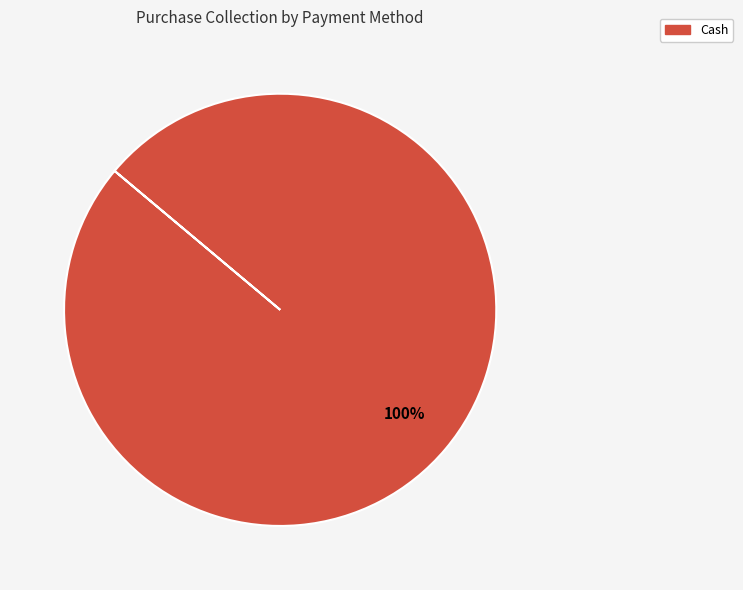

Is it true that Cash is 100% of the pie?

True